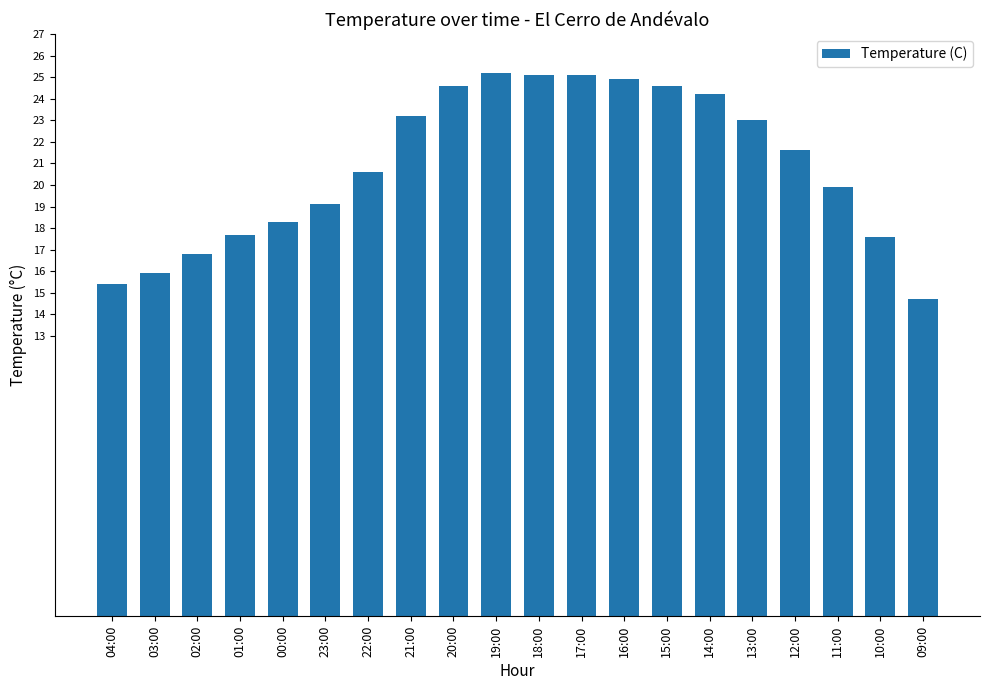

Does the chart contain stacked bars?

No